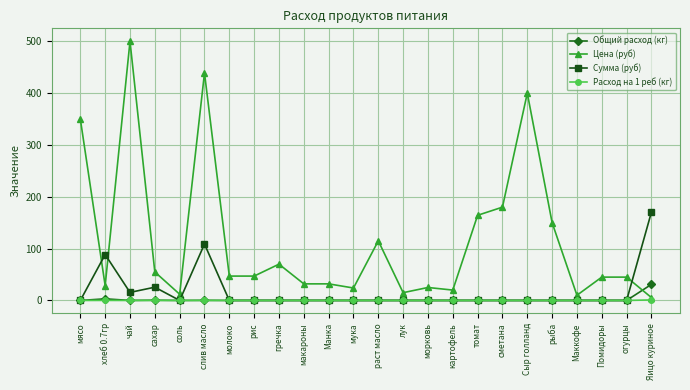

What is the spread (max minus min) of values at молоко?

47.0